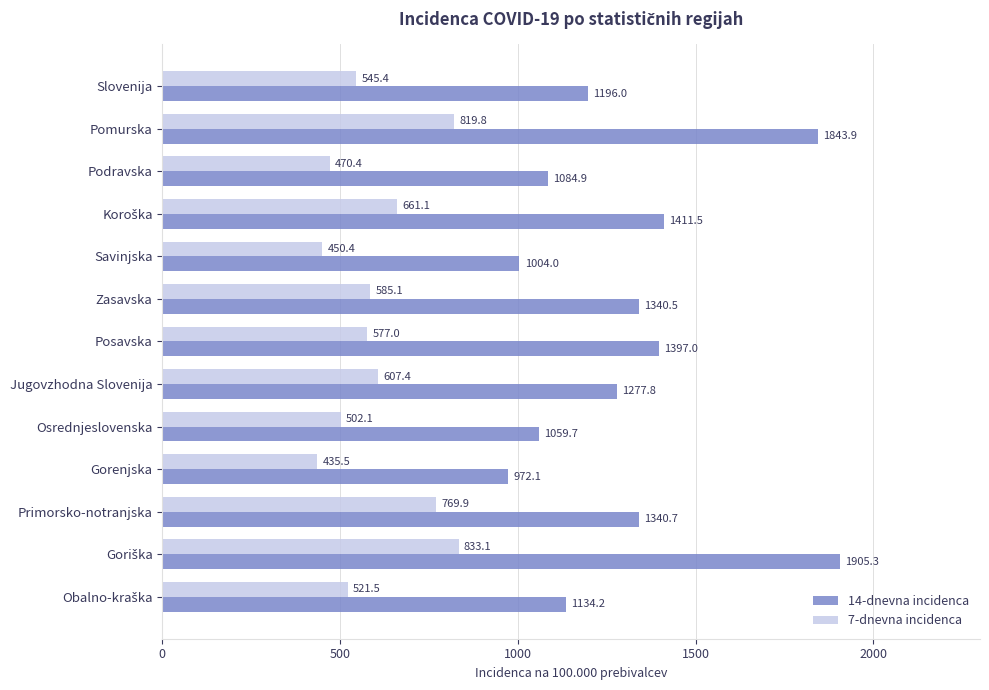

Which series has the largest total across all categories?

14-dnevna incidenca